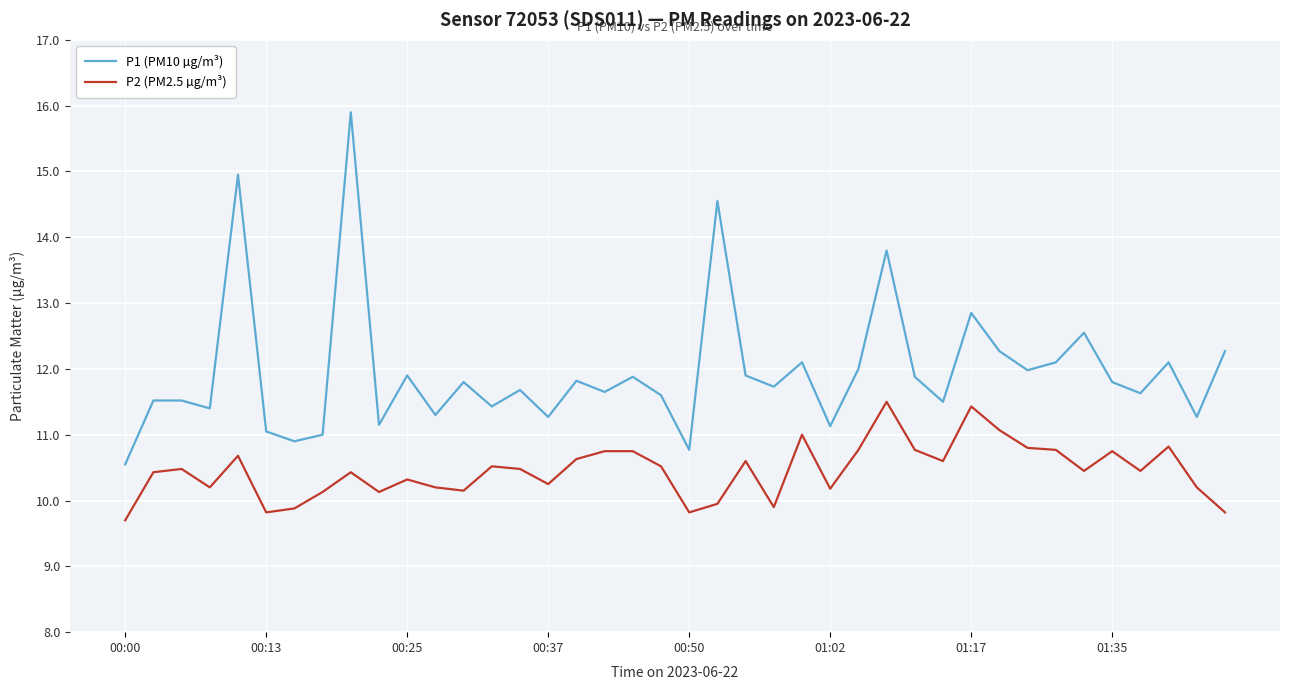

Which series has the widest spread of values?

P1 (PM10 µg/m³)